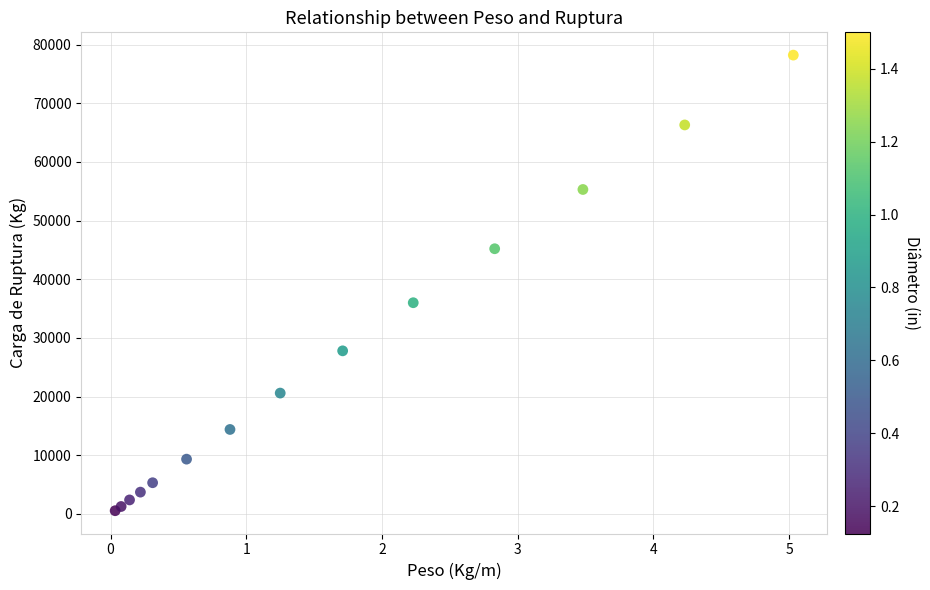

What Y value in the scatter plot is closest to 39375?

36000